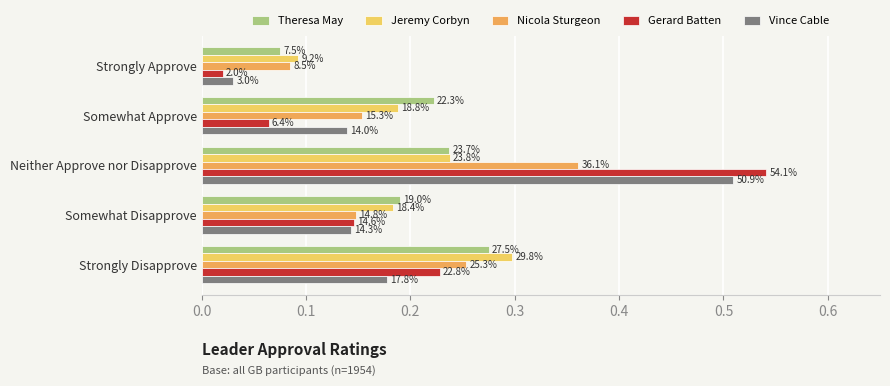

What are all the series names shown in the legend?

Theresa May, Jeremy Corbyn, Nicola Sturgeon, Gerard Batten, Vince Cable